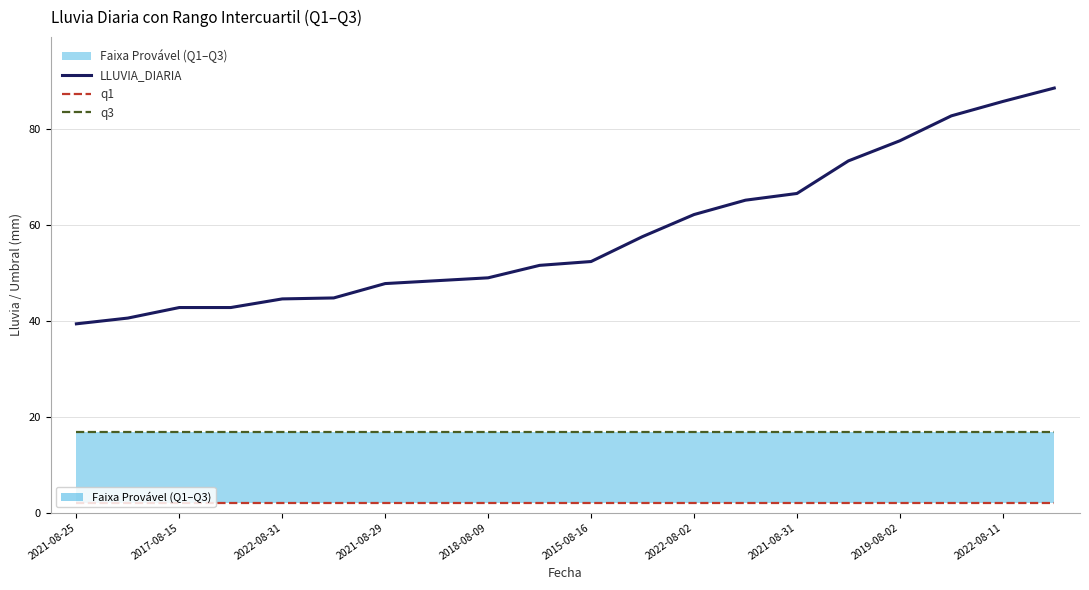

How many lines are shown in the chart?

3